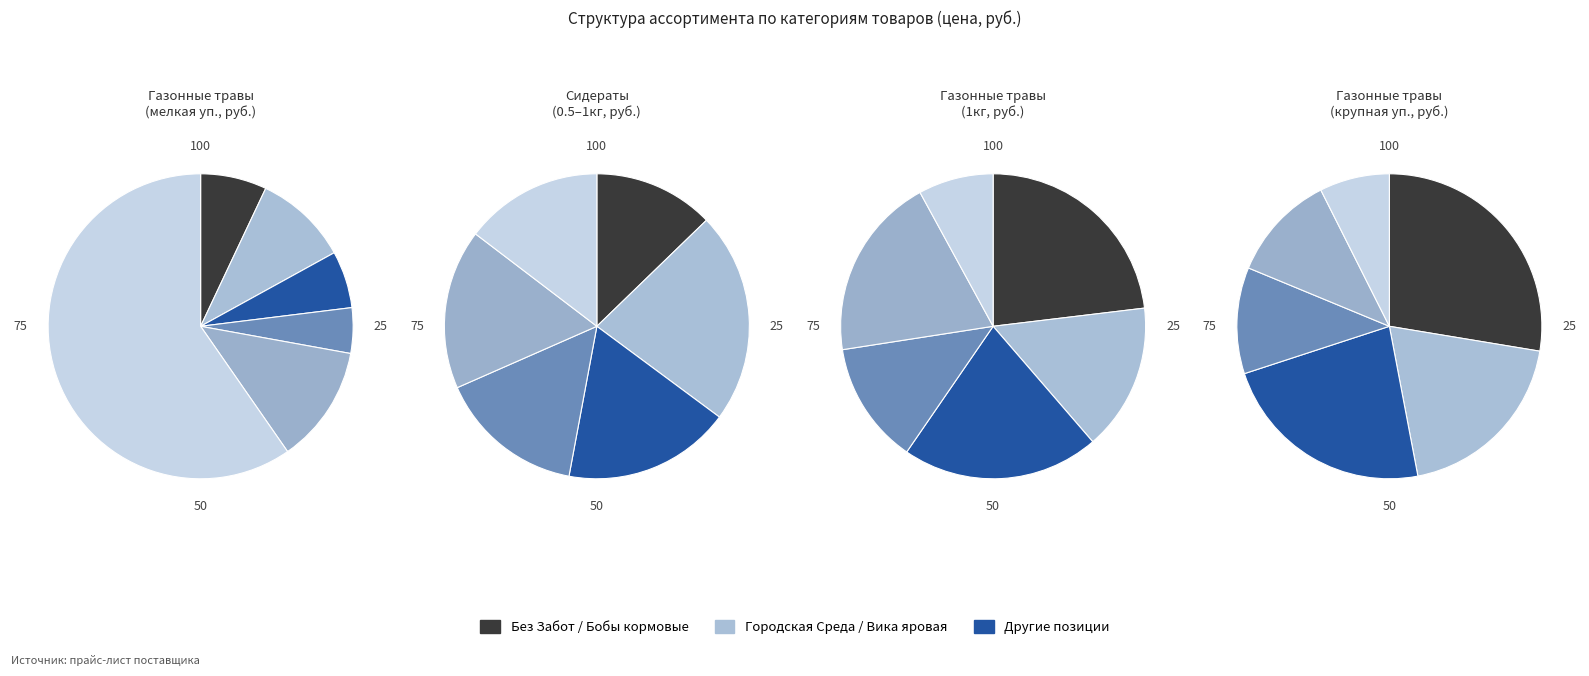

Is Газонные травы the majority of the pie?

Yes